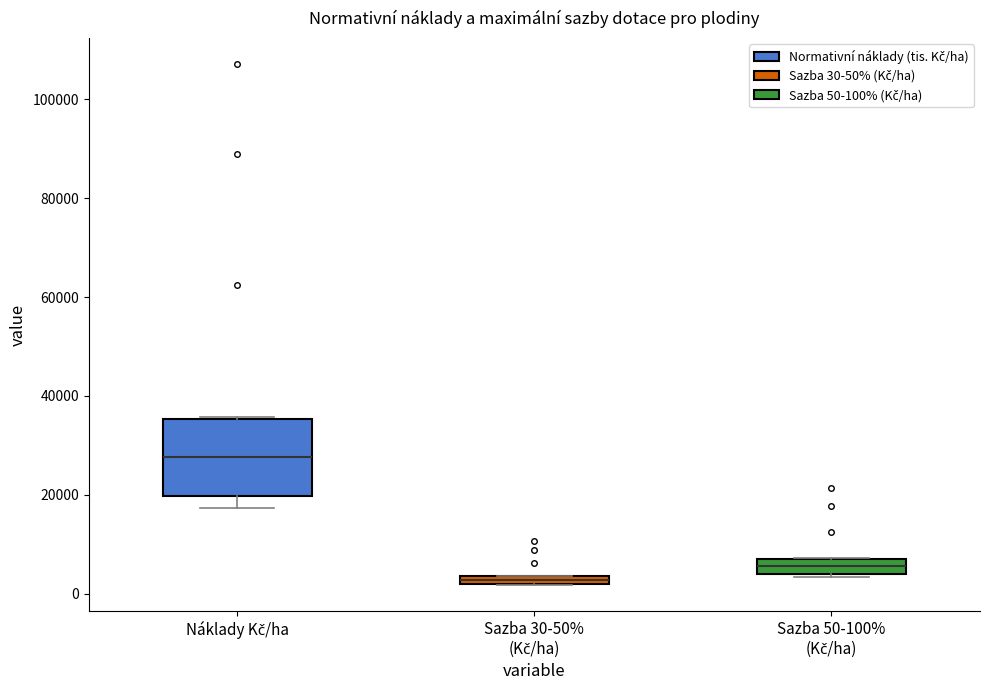

Which box is the tallest, from its lower edge to its upper edge?

Náklady Kč/ha